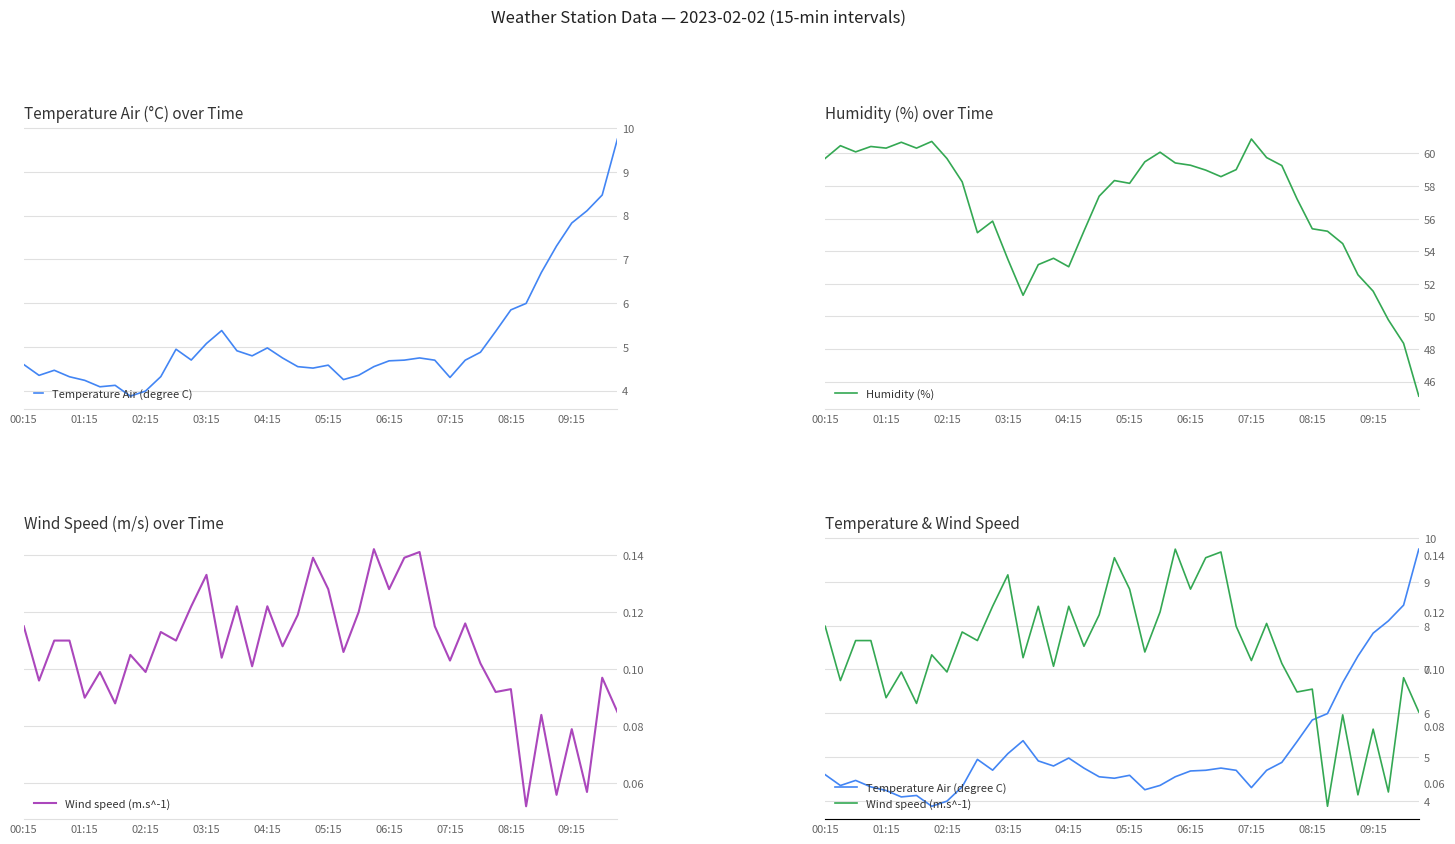

The Humidity (%) series shows 53.0 at 04:15. True or false?

True